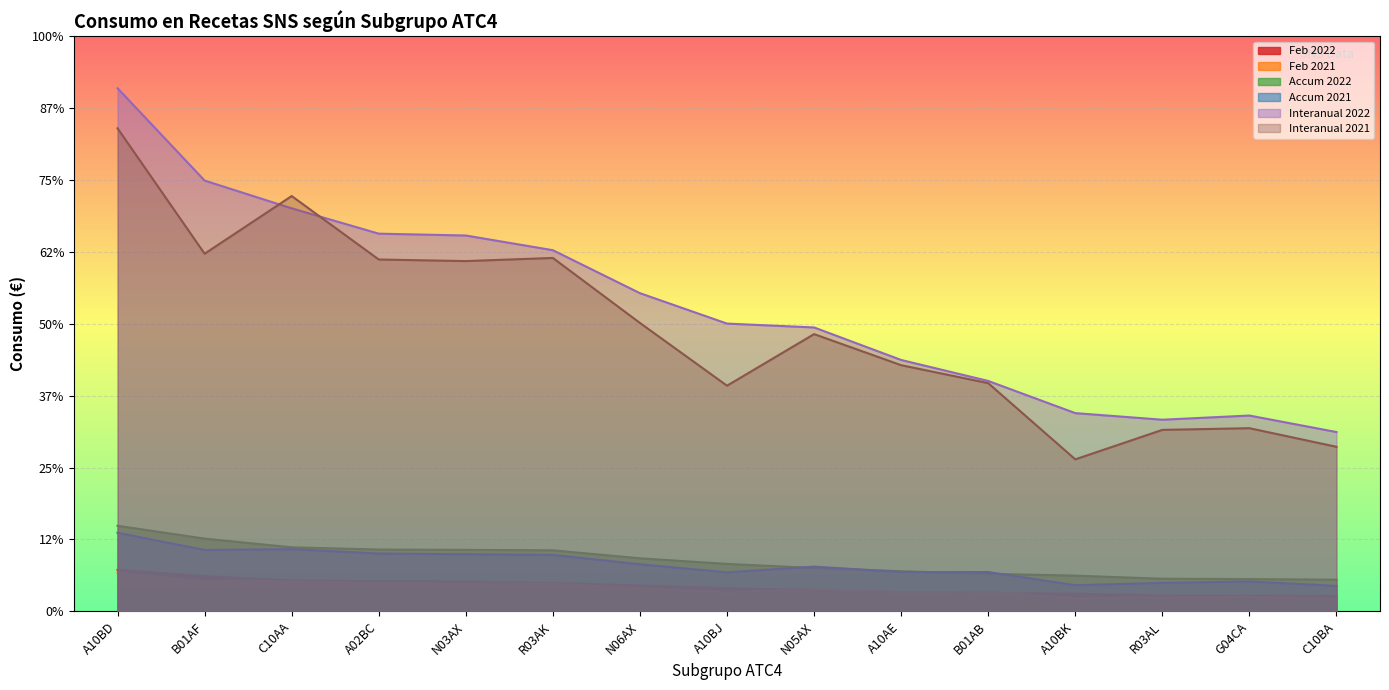

Does the chart display data point markers on the line(s)?

No